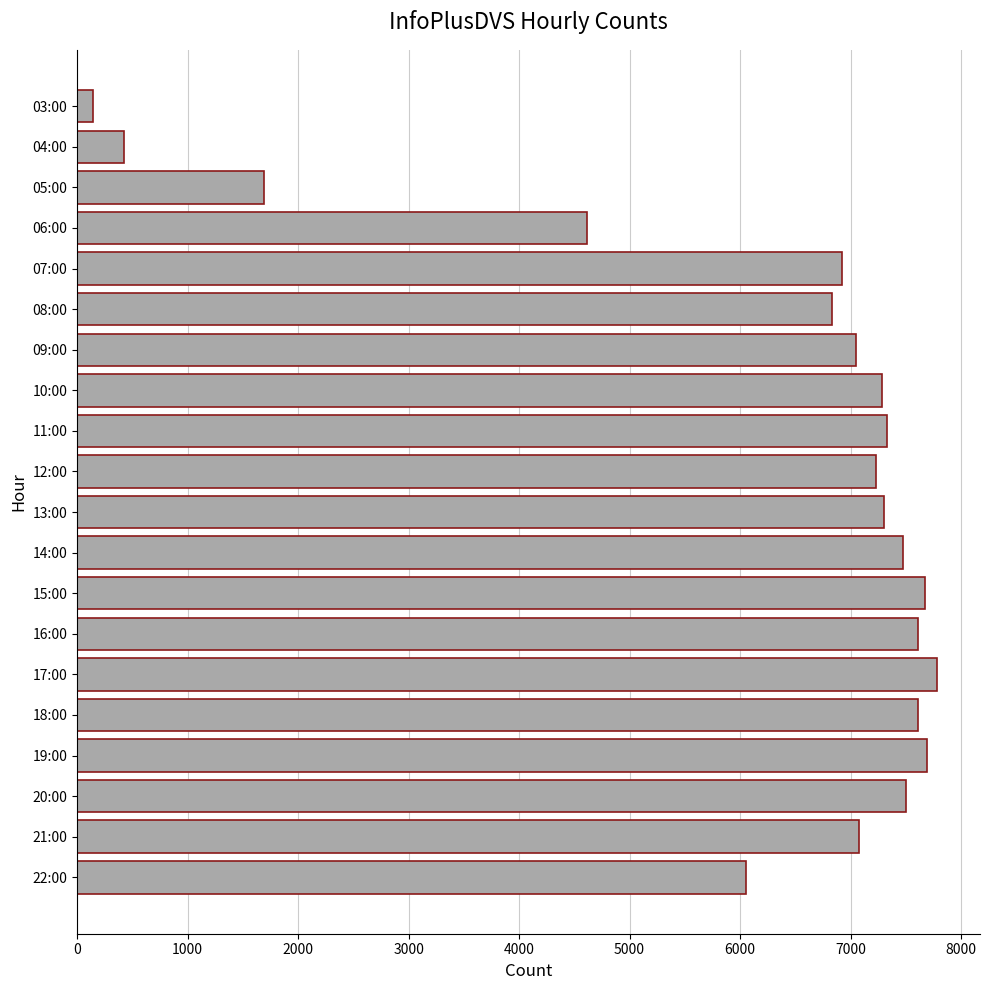

What is the difference between the values at 14:00 and 21:00?

404